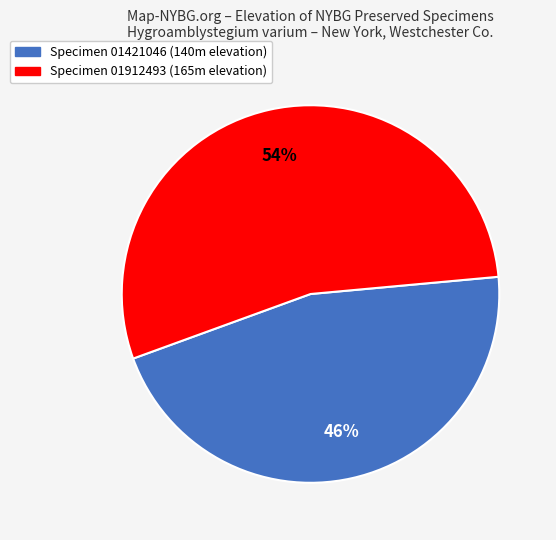

Is there a majority slice in this chart?

Yes